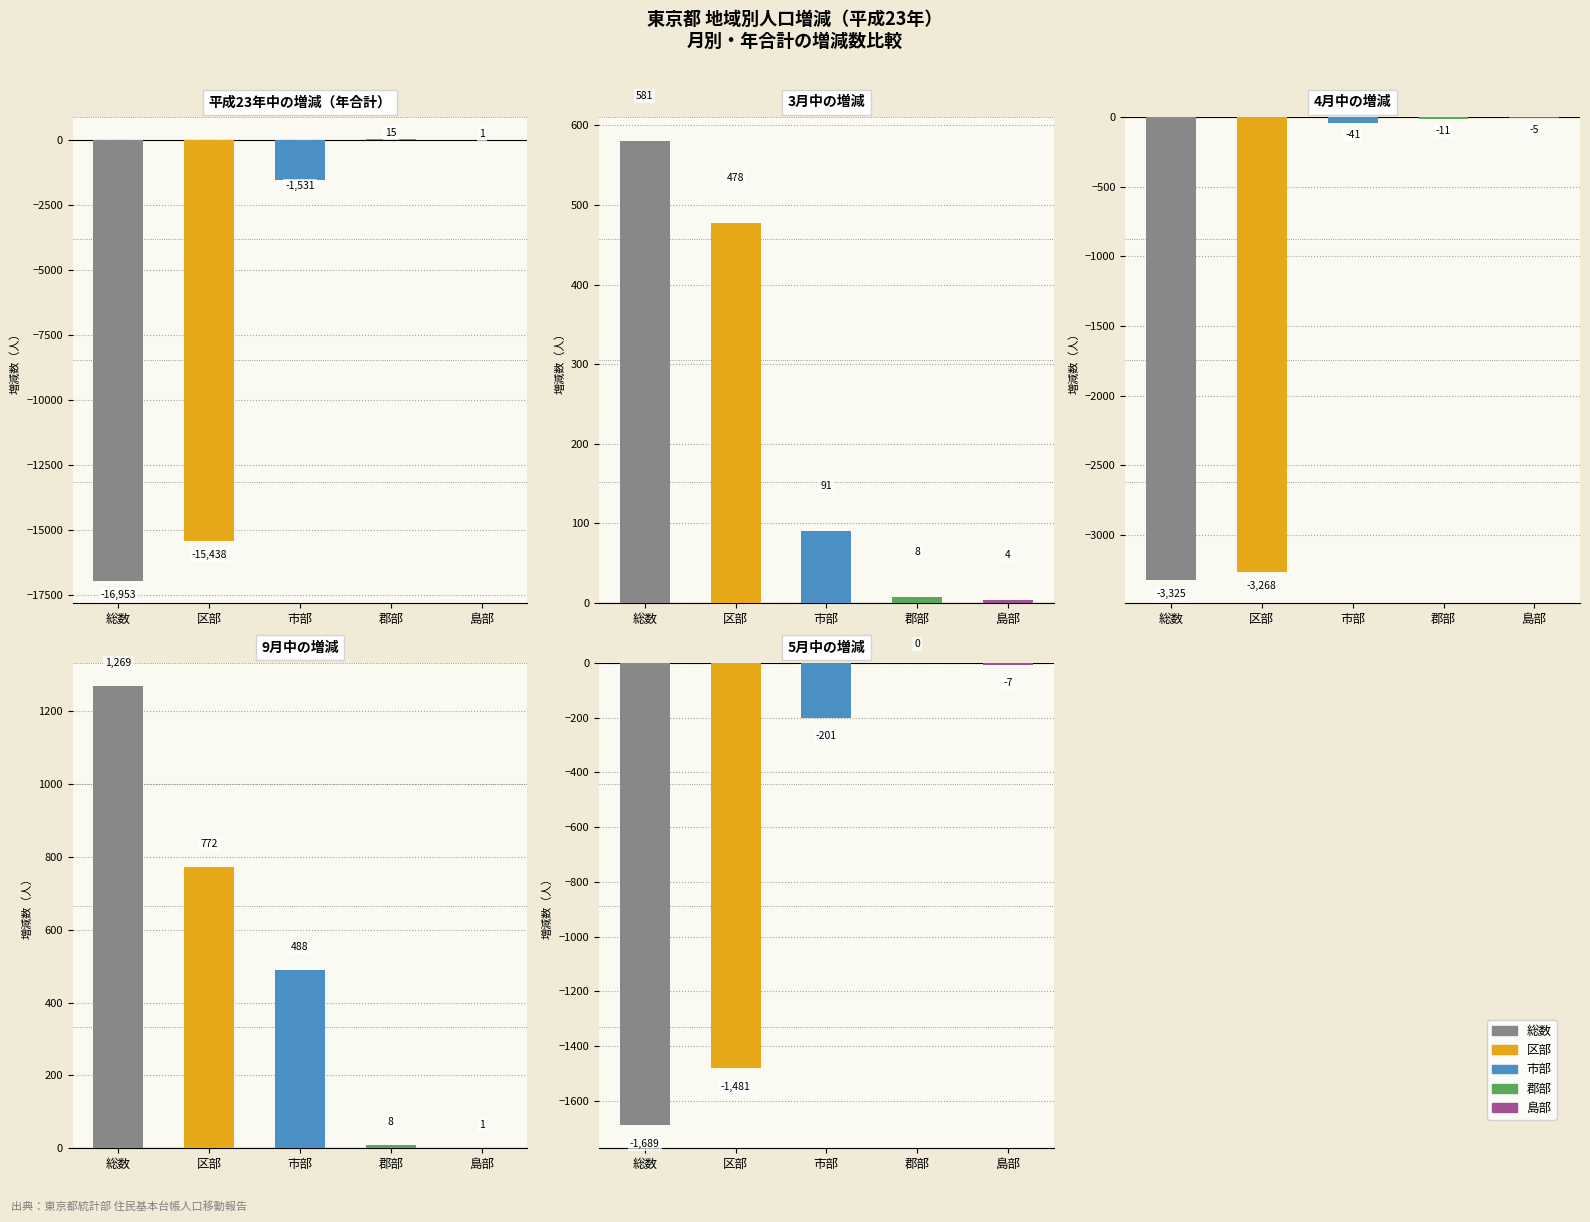

Where is 5月中／その他の増減 nearest to the value -844?

区部